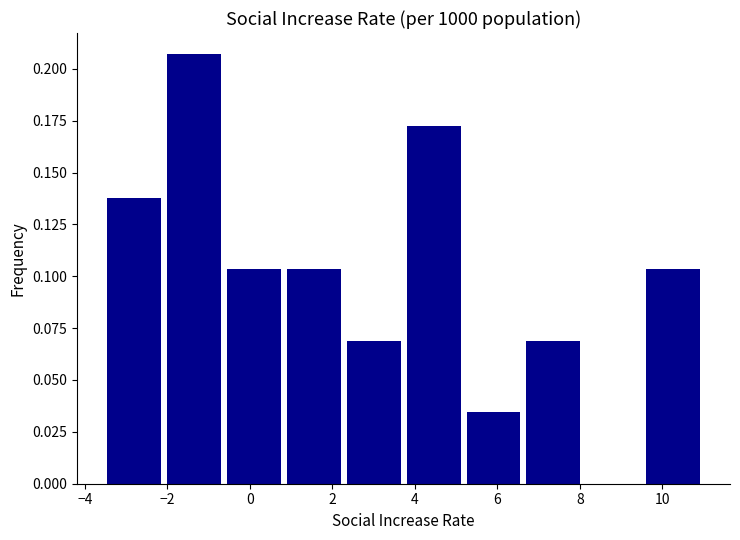

Reading left to right, list every bar in this chart as the range it spans on the x-axis followed by its height. Neither the bar edges nor the heights are printed on the chart, so give them approximately, as read against the axes.

-3.4 to -2.0: 0.140
-2.0 to -0.6: 0.205
-0.6 to 0.8: 0.105
0.8 to 2.4: 0.105
2.4 to 3.8: 0.070
3.8 to 5.2: 0.170
5.2 to 6.8: 0.035
6.8 to 8.2: 0.070
8.2 to 9.6: 0
9.6 to 11.0: 0.105